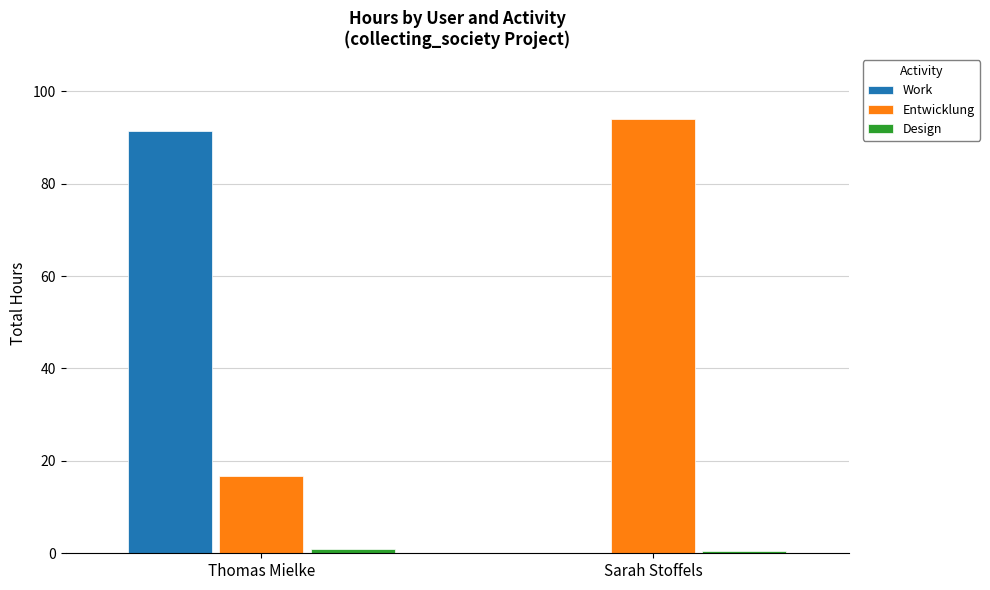

Which series has the largest total across all categories?

Entwicklung